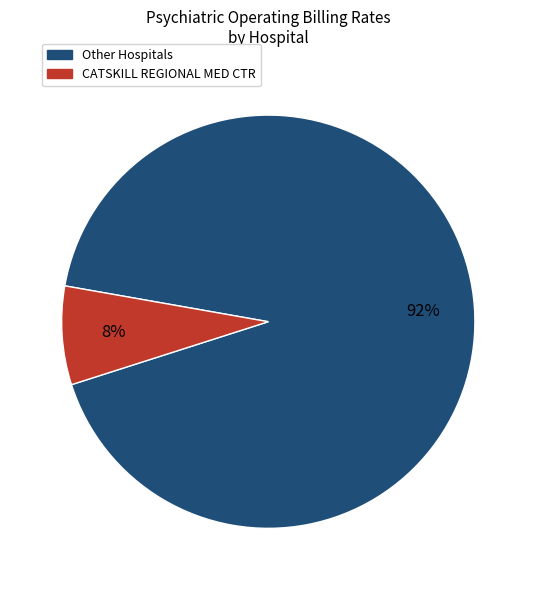

To the nearest percent, what is the average slice percentage?

50%